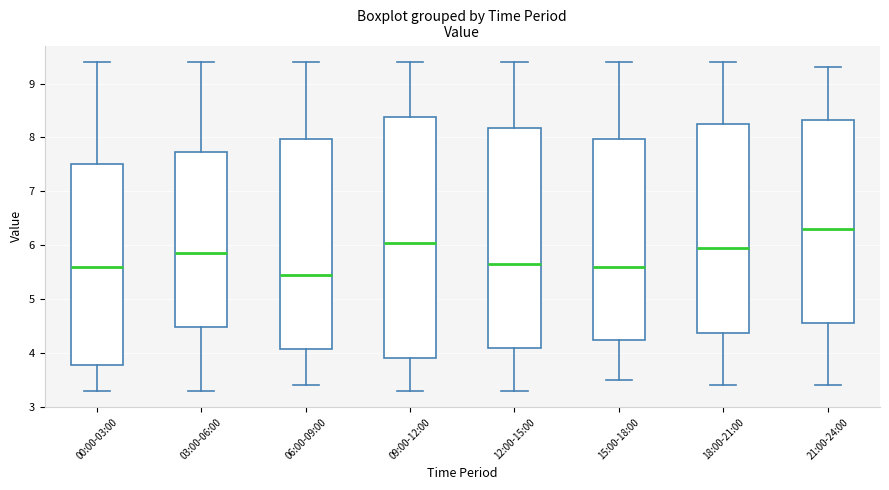

Reading left to right, read every box against the y-axis: the position of its median line, the range the box covers, and the ends of its whiskers. The values are not printed on the chart, so give them approximately, as read against the axis.

00:00-03:00: median 5.6, box 3.8 to 7.5, whiskers 3.3 to 9.4
03:00-06:00: median 5.9, box 4.5 to 7.7, whiskers 3.3 to 9.4
06:00-09:00: median 5.5, box 4.1 to 8.0, whiskers 3.4 to 9.4
09:00-12:00: median 6.1, box 3.9 to 8.4, whiskers 3.3 to 9.4
12:00-15:00: median 5.7, box 4.1 to 8.2, whiskers 3.3 to 9.4
15:00-18:00: median 5.6, box 4.3 to 8.0, whiskers 3.5 to 9.4
18:00-21:00: median 6.0, box 4.4 to 8.3, whiskers 3.4 to 9.4
21:00-24:00: median 6.3, box 4.6 to 8.3, whiskers 3.4 to 9.3